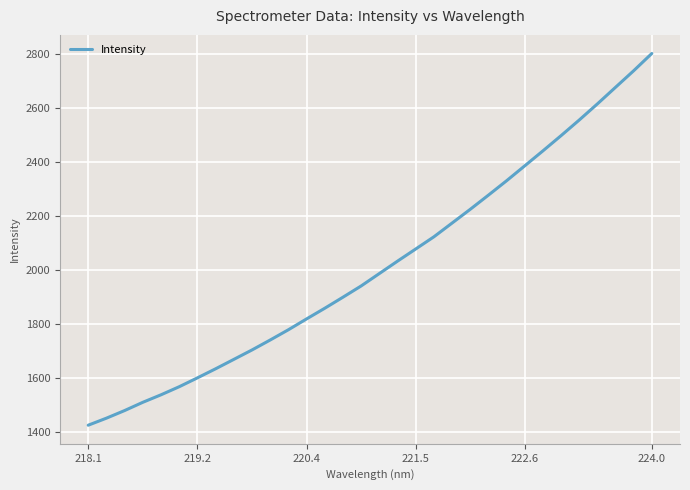

What is the smallest value displayed?

1425.4